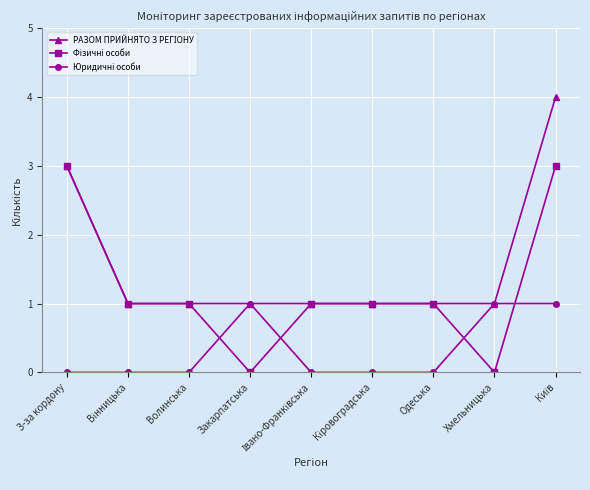

What is the label of the 6th point from the right?

Закарпатська